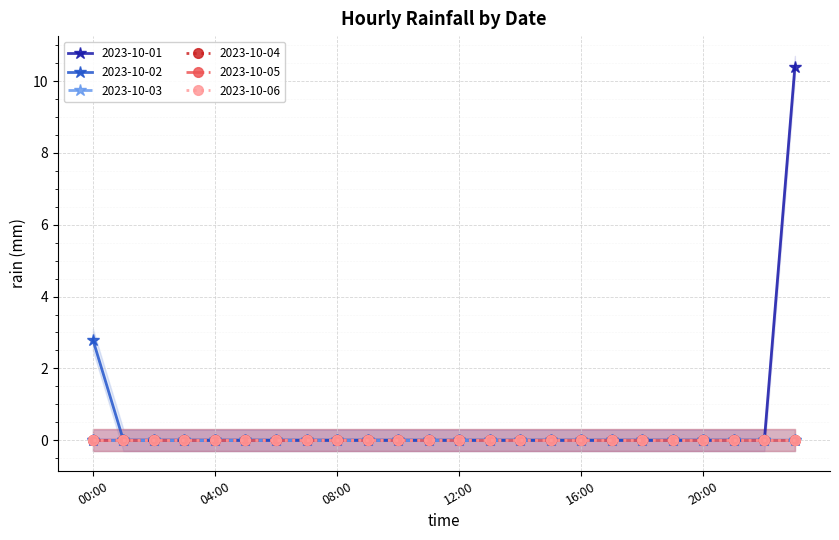

Reading left to right, list all the values displayed in this chart.

2023-10-01: 00:00=0.0	01:00=0.0	02:00=0.0	03:00=0.0	04:00=0.0	05:00=0.0	06:00=0.0	07:00=0.0	08:00=0.0	09:00=0.0	10:00=0.0	11:00=0.0	12:00=0.0	13:00=0.0	14:00=0.0	15:00=0.0	16:00=0.0	17:00=0.0	18:00=0.0	19:00=0.0	20:00=0.0	21:00=0.0	22:00=0.0	23:00=10.4
2023-10-02: 00:00=2.8	01:00=0.0	02:00=0.0	03:00=0.0	04:00=0.0	05:00=0.0	06:00=0.0	07:00=0.0	08:00=0.0	09:00=0.0	10:00=0.0	11:00=0.0	12:00=0.0	13:00=0.0	14:00=0.0	15:00=0.0	16:00=0.0	17:00=0.0	18:00=0.0	19:00=0.0	20:00=0.0	21:00=0.0	22:00=0.0	23:00=0.0
2023-10-03: 00:00=0.0	01:00=0.0	02:00=0.0	03:00=0.0	04:00=0.0	05:00=0.0	06:00=0.0	07:00=0.0	08:00=0.0	09:00=0.0	10:00=0.0	11:00=0.0	12:00=0.0	13:00=0.0	14:00=0.0	15:00=0.0	16:00=0.0	17:00=0.0	18:00=0.0	19:00=0.0	20:00=0.0	21:00=0.0	22:00=0.0	23:00=0.0
2023-10-04: 00:00=0.0	01:00=0.0	02:00=0.0	03:00=0.0	04:00=0.0	05:00=0.0	06:00=0.0	07:00=0.0	08:00=0.0	09:00=0.0	10:00=0.0	11:00=0.0	12:00=0.0	13:00=0.0	14:00=0.0	15:00=0.0	16:00=0.0	17:00=0.0	18:00=0.0	19:00=0.0	20:00=0.0	21:00=0.0	22:00=0.0	23:00=0.0
2023-10-05: 00:00=0.0	01:00=0.0	02:00=0.0	03:00=0.0	04:00=0.0	05:00=0.0	06:00=0.0	07:00=0.0	08:00=0.0	09:00=0.0	10:00=0.0	11:00=0.0	12:00=0.0	13:00=0.0	14:00=0.0	15:00=0.0	16:00=0.0	17:00=0.0	18:00=0.0	19:00=0.0	20:00=0.0	21:00=0.0	22:00=0.0	23:00=0.0
2023-10-06: 00:00=0.0	01:00=0.0	02:00=0.0	03:00=0.0	04:00=0.0	05:00=0.0	06:00=0.0	07:00=0.0	08:00=0.0	09:00=0.0	10:00=0.0	11:00=0.0	12:00=0.0	13:00=0.0	14:00=0.0	15:00=0.0	16:00=0.0	17:00=0.0	18:00=0.0	19:00=0.0	20:00=0.0	21:00=0.0	22:00=0.0	23:00=0.0